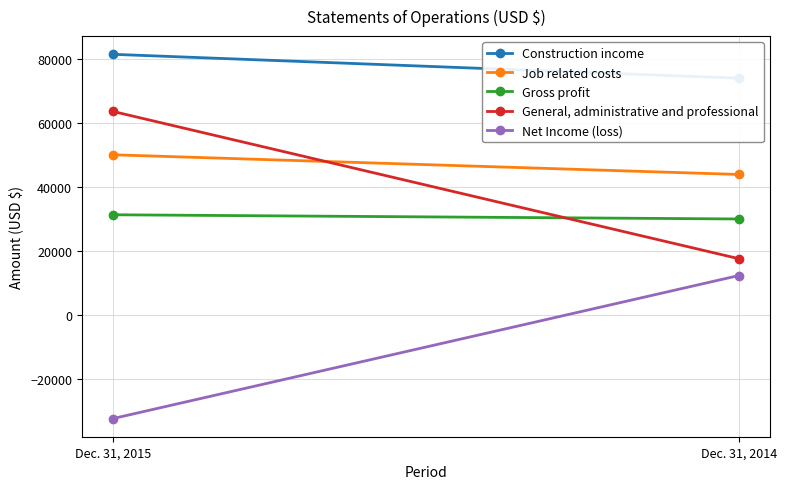

Count the number of data series in this chart.

5